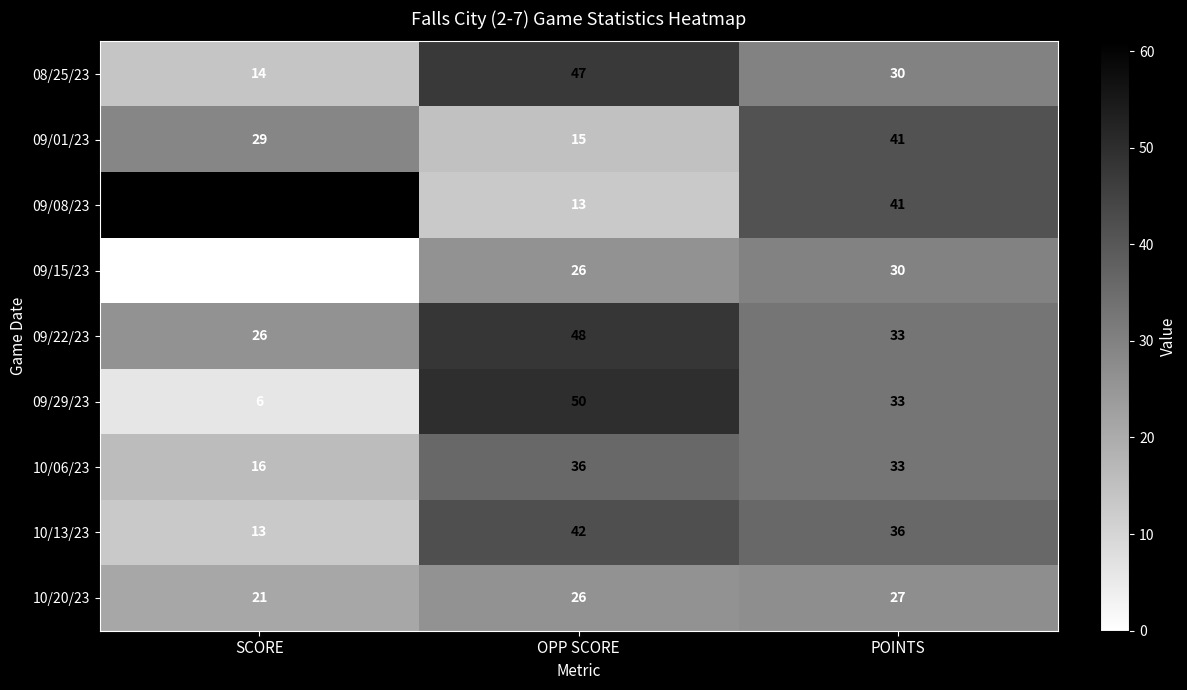

At how many categories does at least one series exceed 4?

3